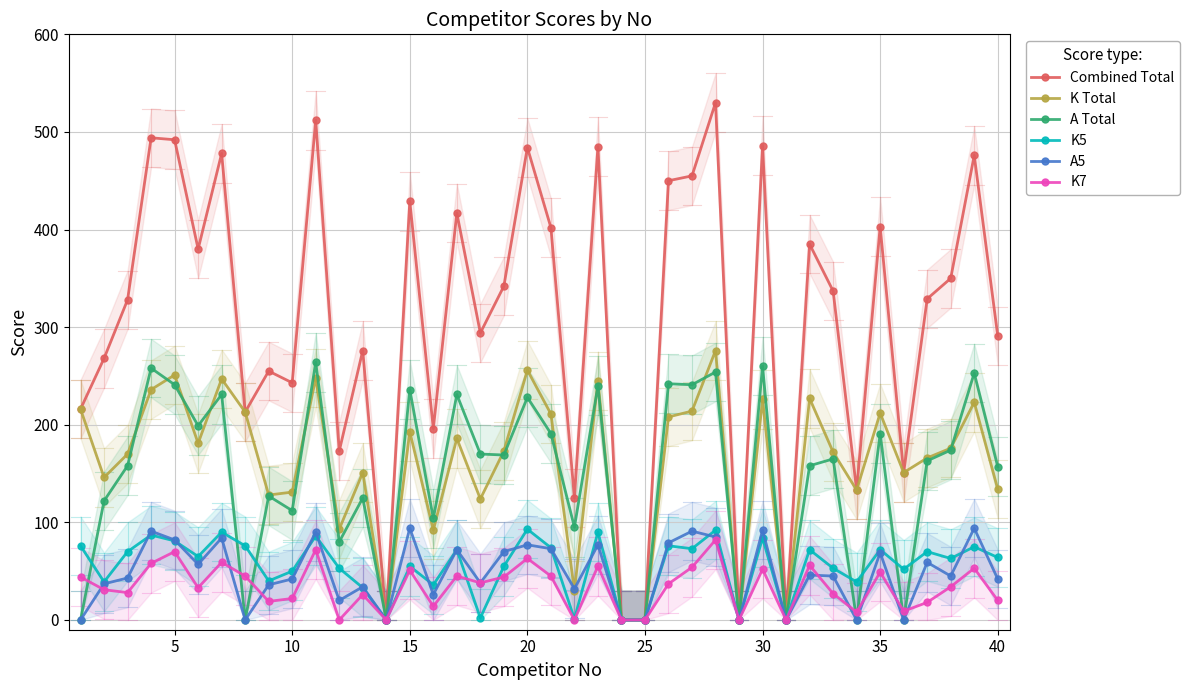

Which series has the largest range (max minus min)?

Combined Total